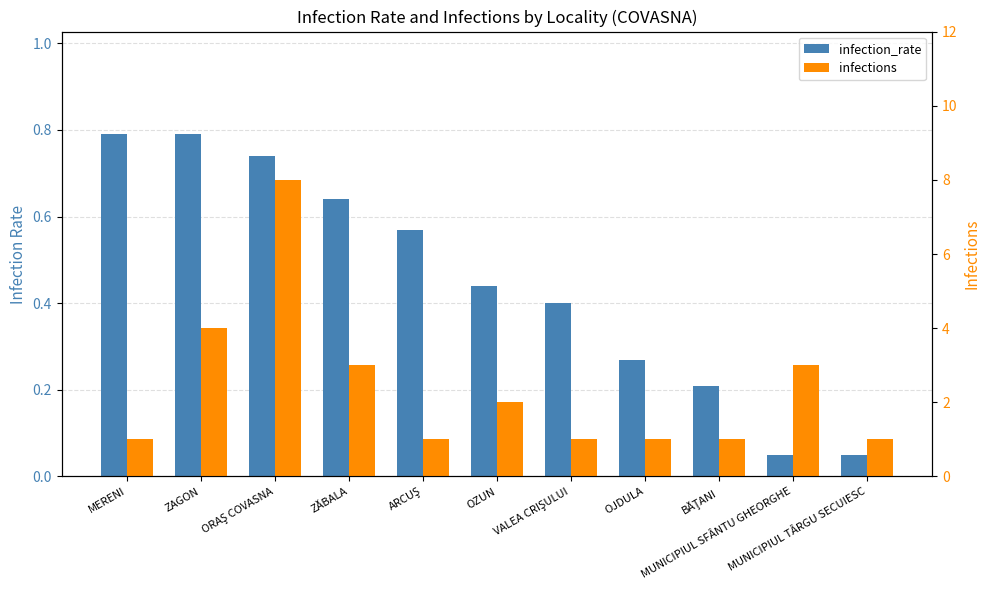

How many bars are there in total?

22